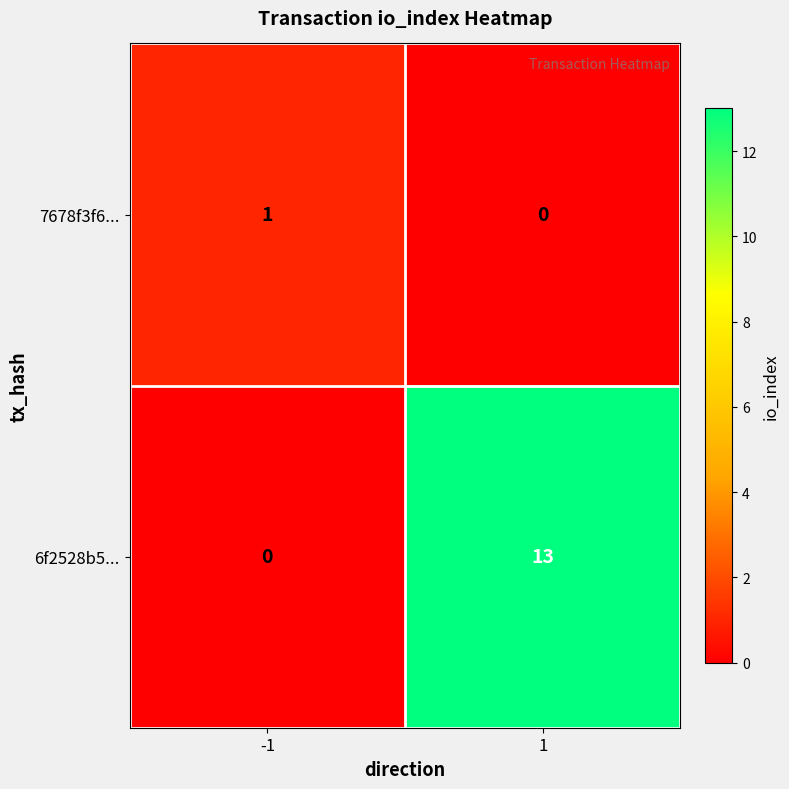

Count the number of categories in the chart.

2